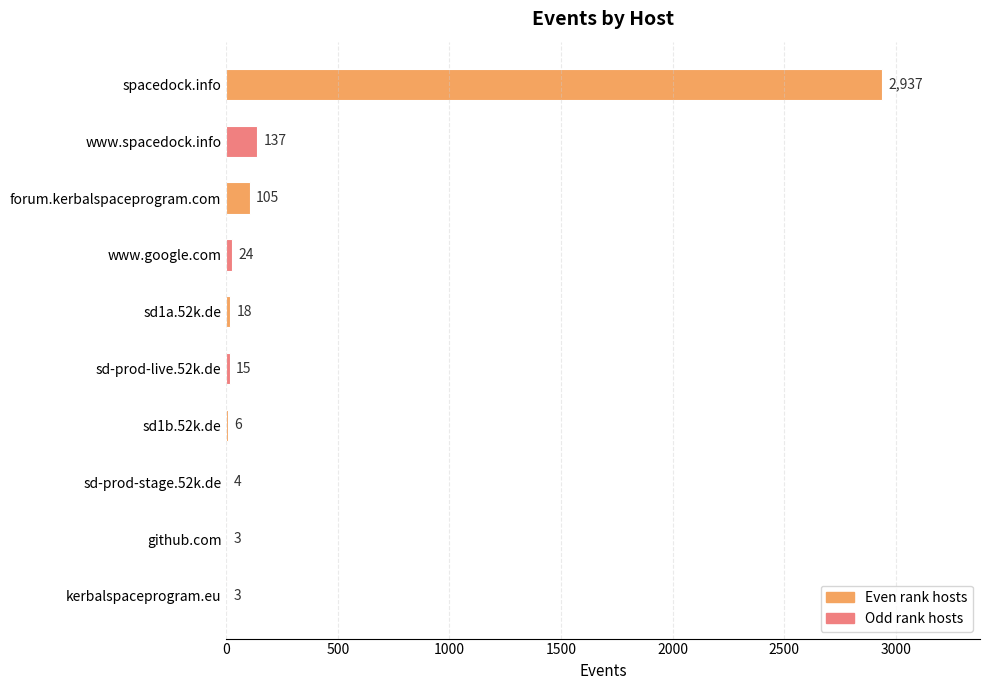

How many distinct data groups are displayed?

1